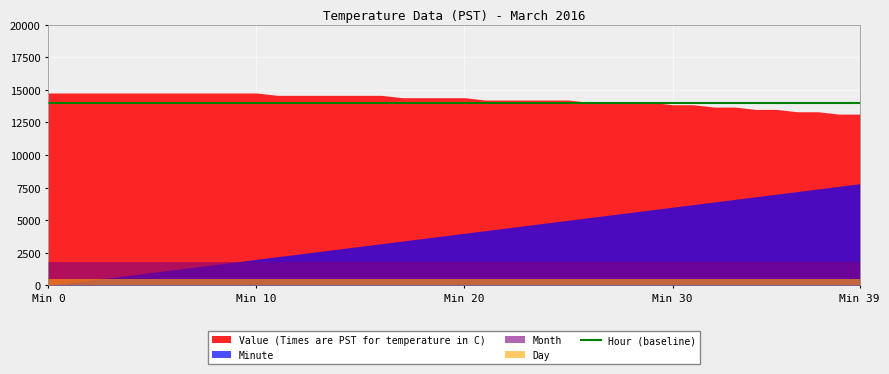

Where is Value nearest to the value 7?

38